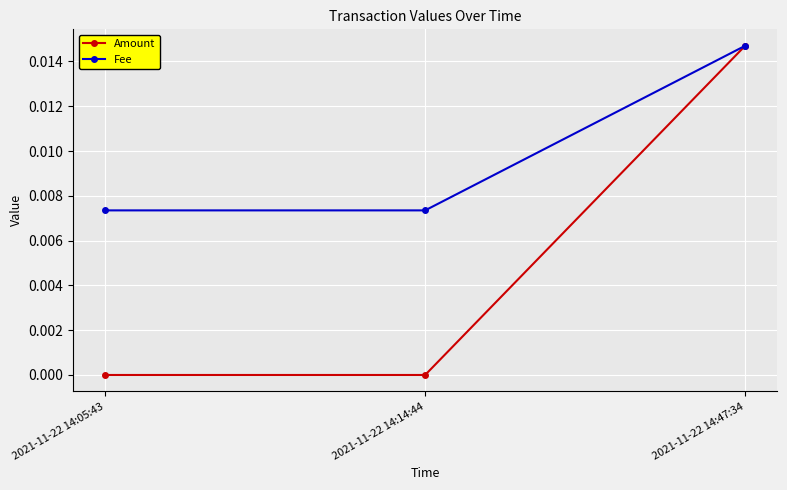

Is it true that Fee equals 0.0 at 2021-11-22 14:47:34?

True